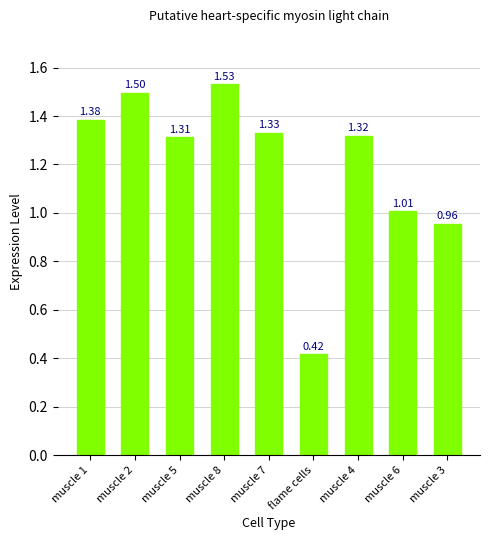

At which category does the chart reach its minimum across all series?

flame cells